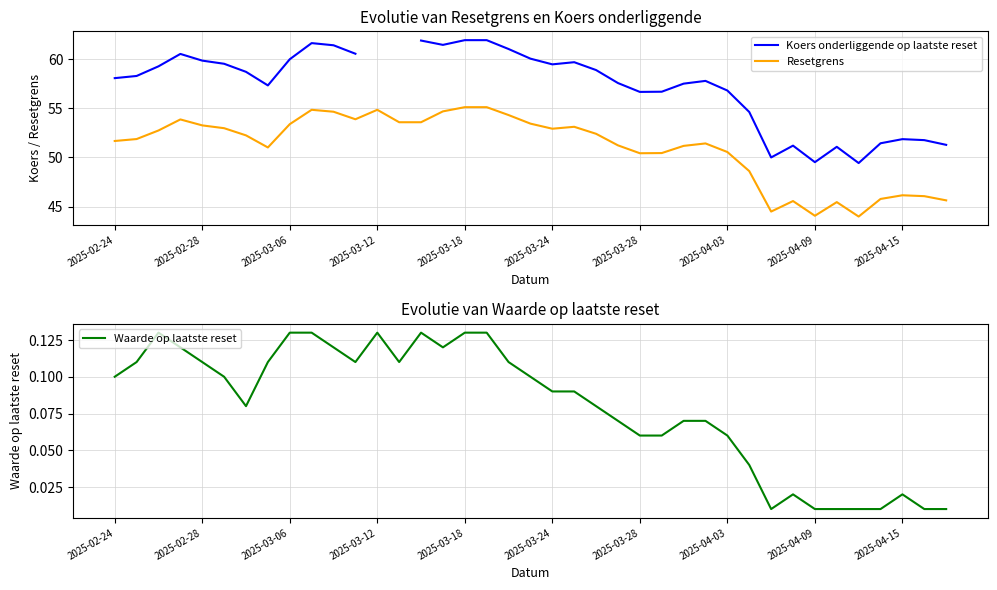

Is this an area chart (filled region under the line)?

No